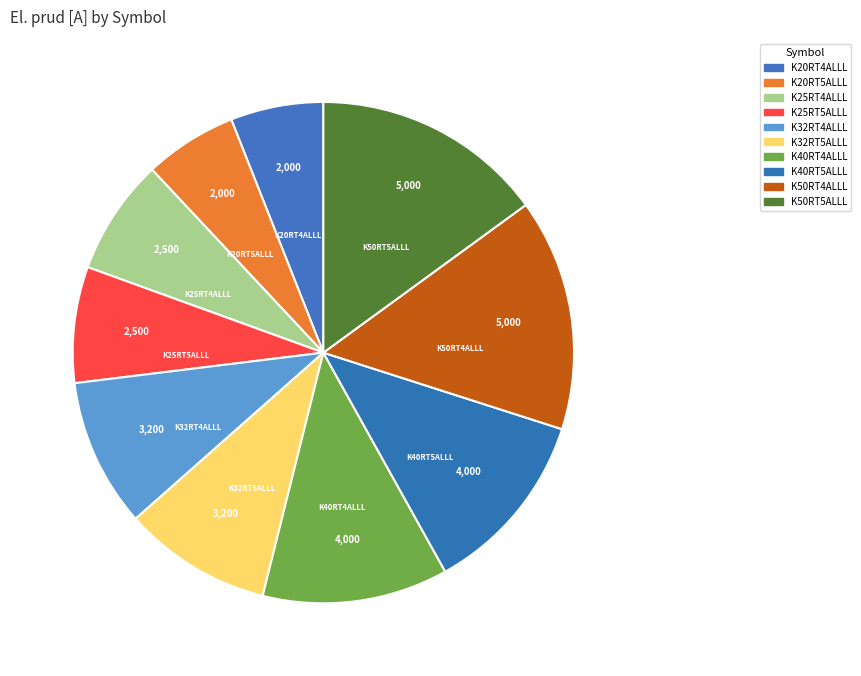

Is there a majority slice in this chart?

No